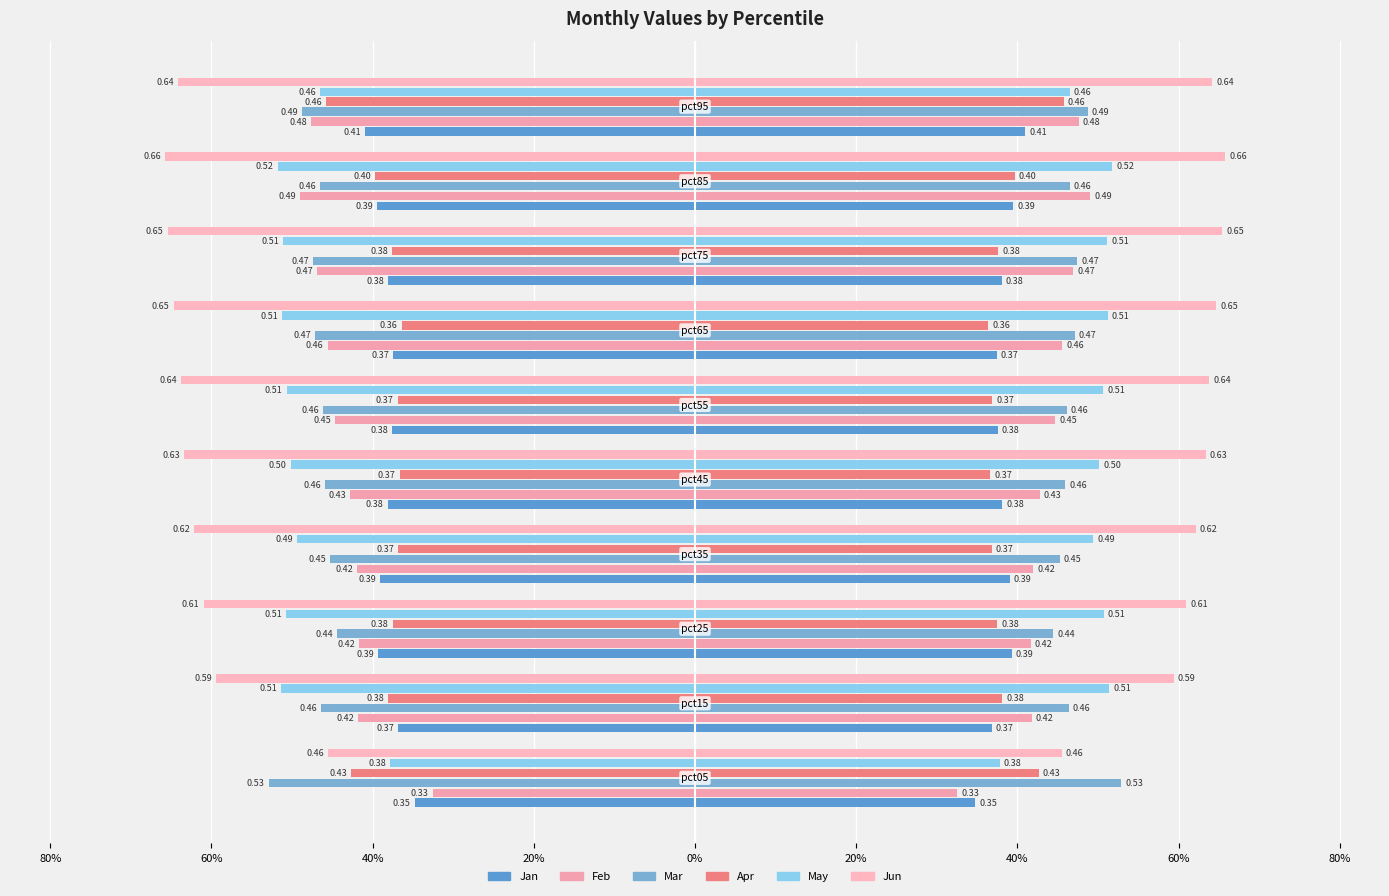

How many bars are there in total?

60